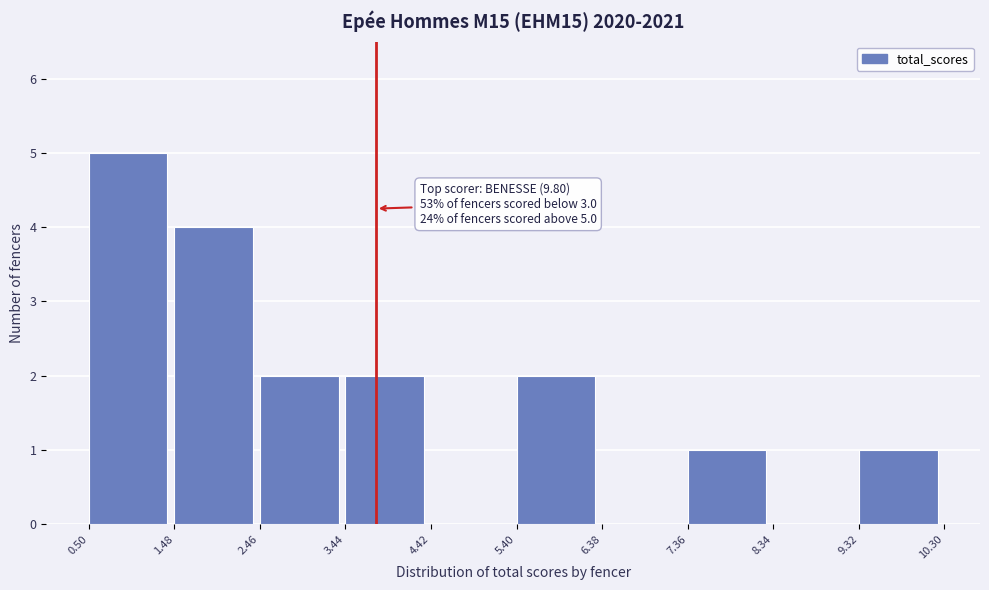

Which range on the x-axis has the tallest bar?

0.50 to 1.48